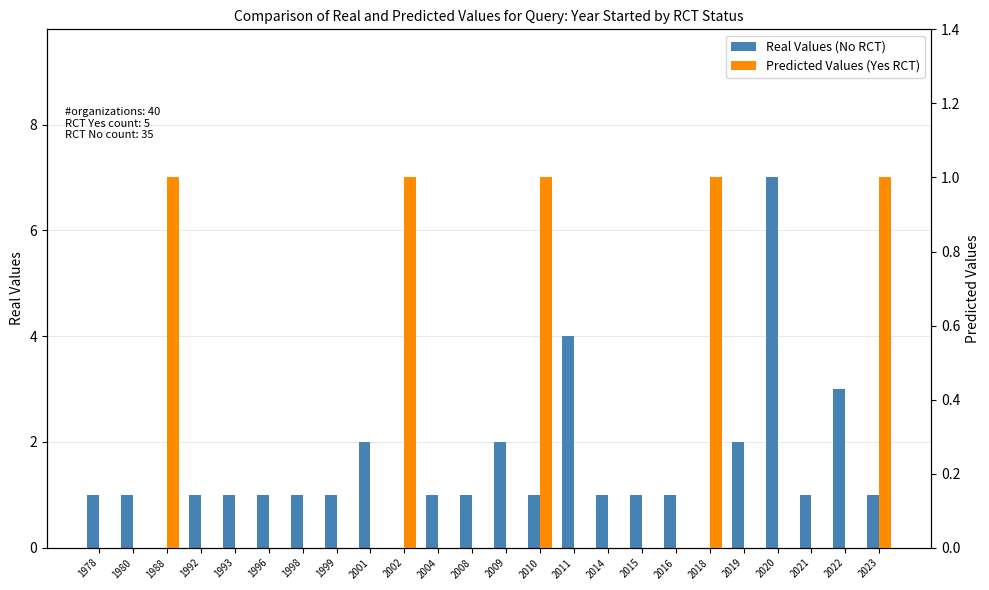

Reading left to right, what are all the values shown in this chart?

Real Values (No RCT): 1	1	0	1	1	1	1	1	2	0	1	1	2	1	4	1	1	1	0	2	7	1	3	1
Predicted Values (Yes RCT): 0	0	1	0	0	0	0	0	0	1	0	0	0	1	0	0	0	0	1	0	0	0	0	1